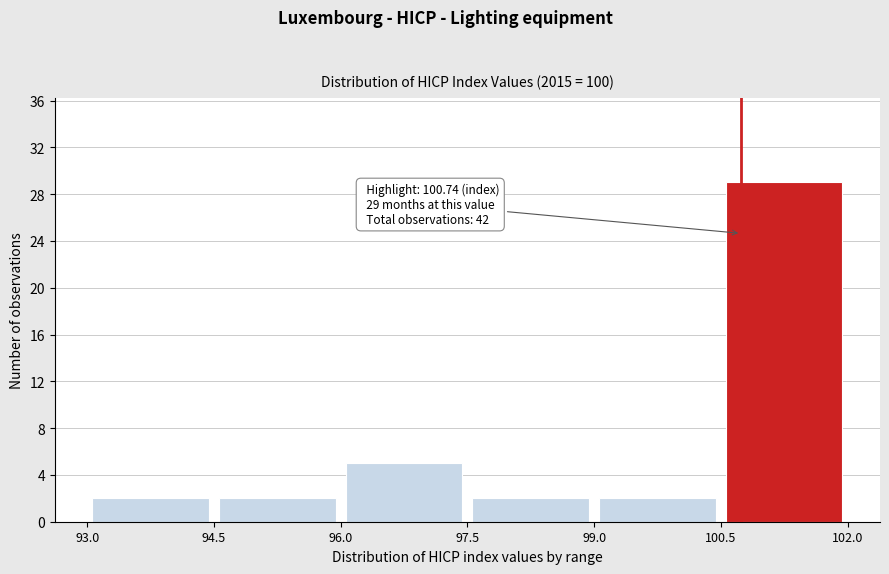

Over which range of the x-axis is the bar tallest?

100.5 to 102.0